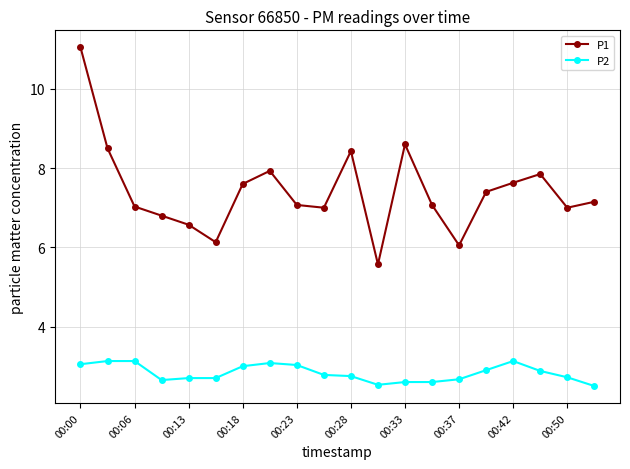

Which series has the largest range (max minus min)?

P1